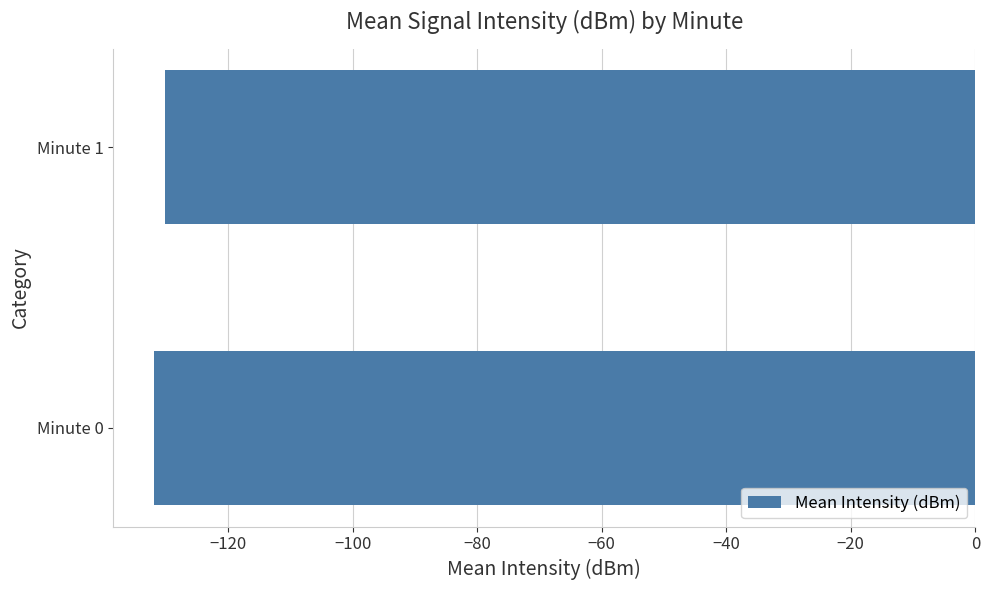

List the labels in order of value, smallest first.

Minute 0, Minute 1